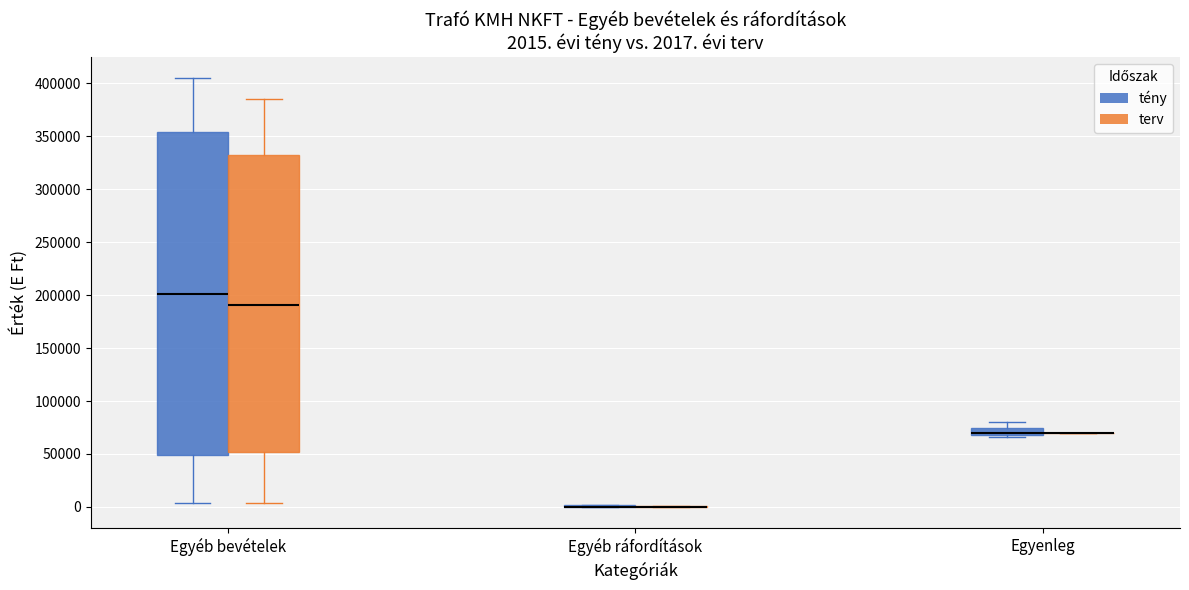

Comparing the boxes themselves (not the whiskers), which one is the tallest?

Egyéb bevételek (tény)